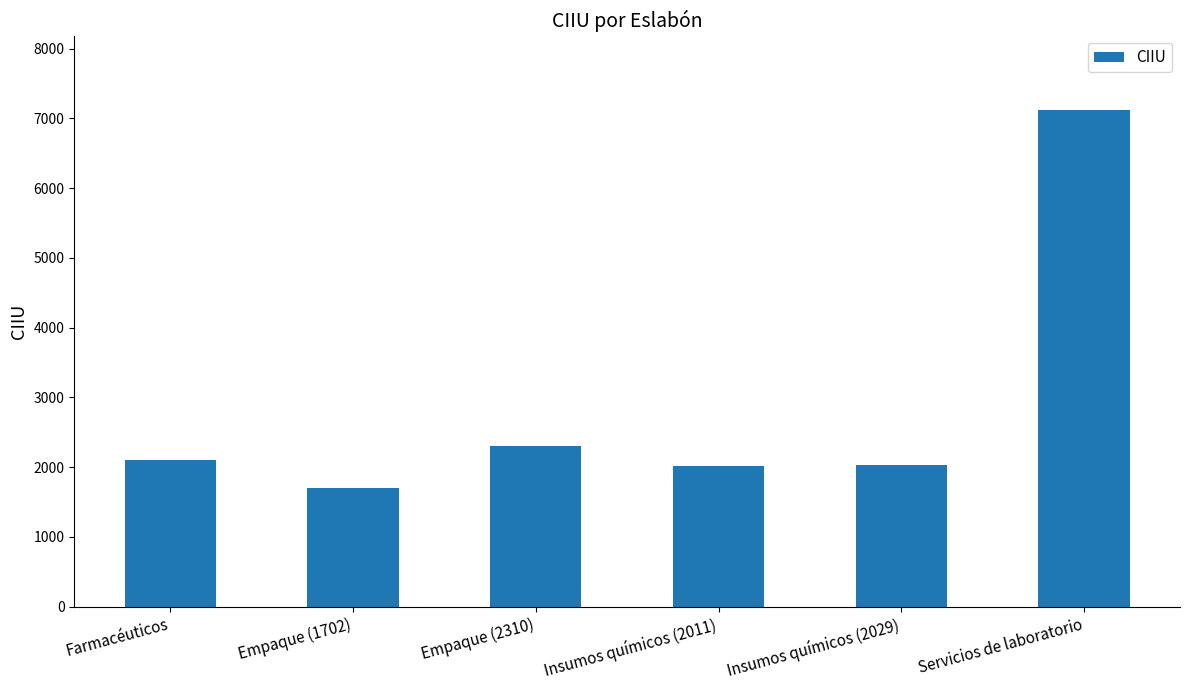

How many data points are less than 2100?

3